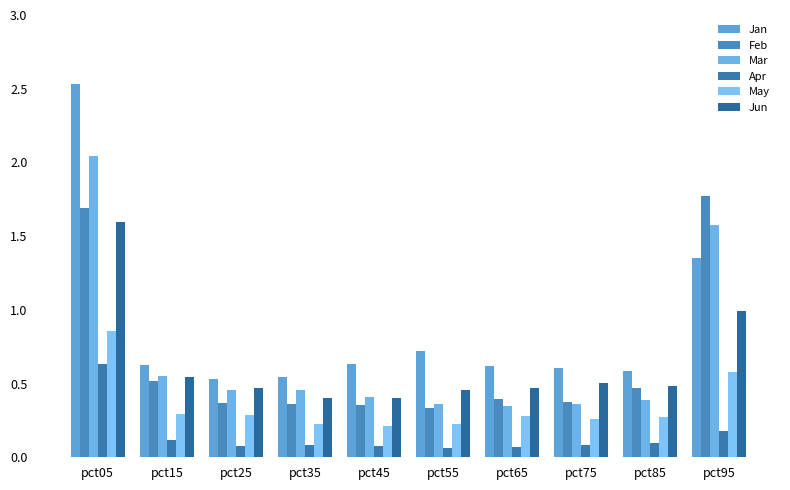

Which series has the widest spread of values?

Jan